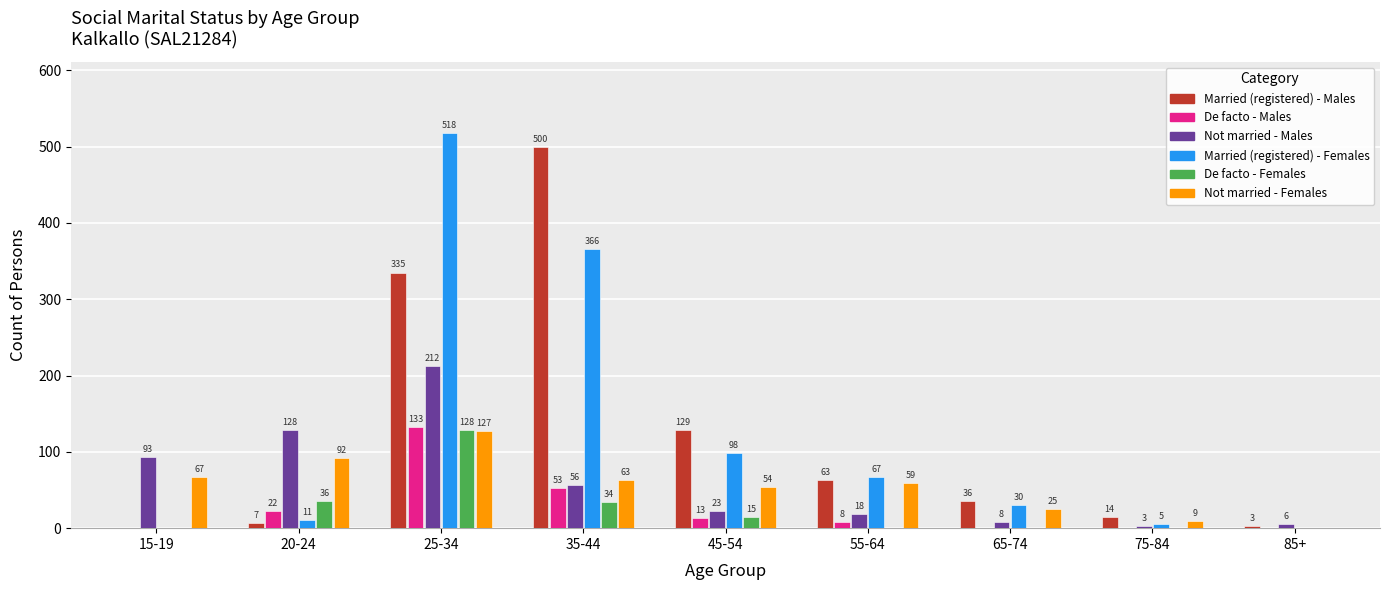

How many positive values does the De facto - Males series have?

5